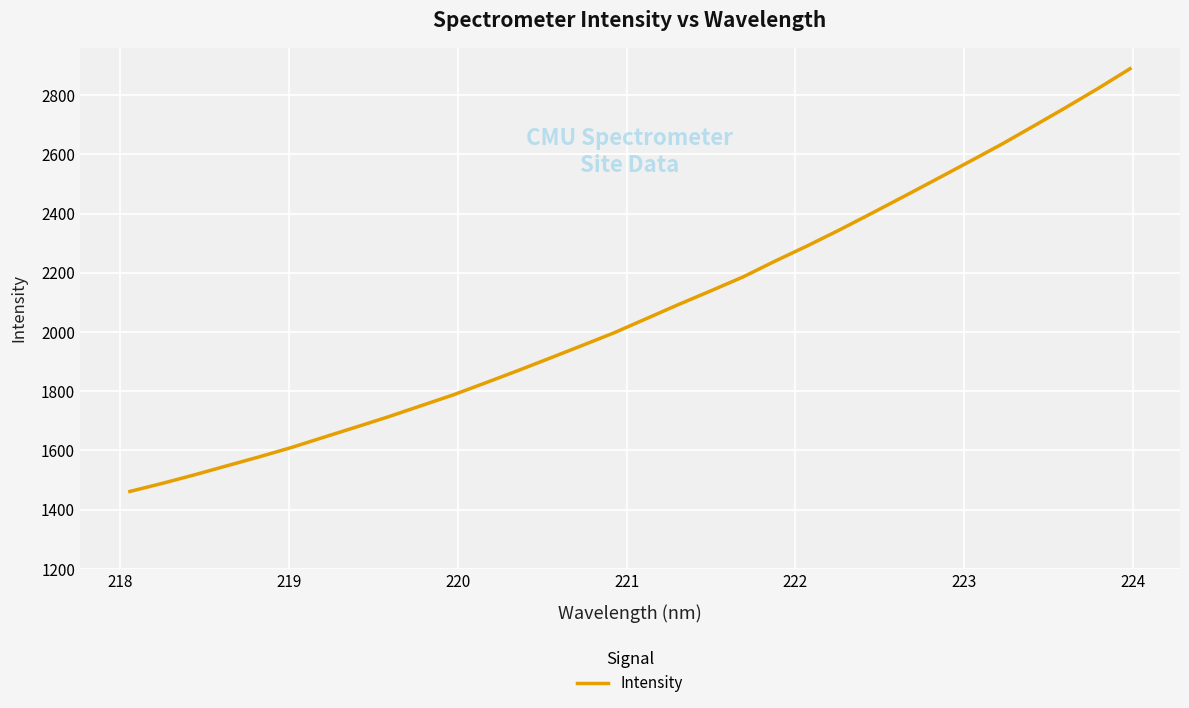

Count the number of data series in this chart.

1